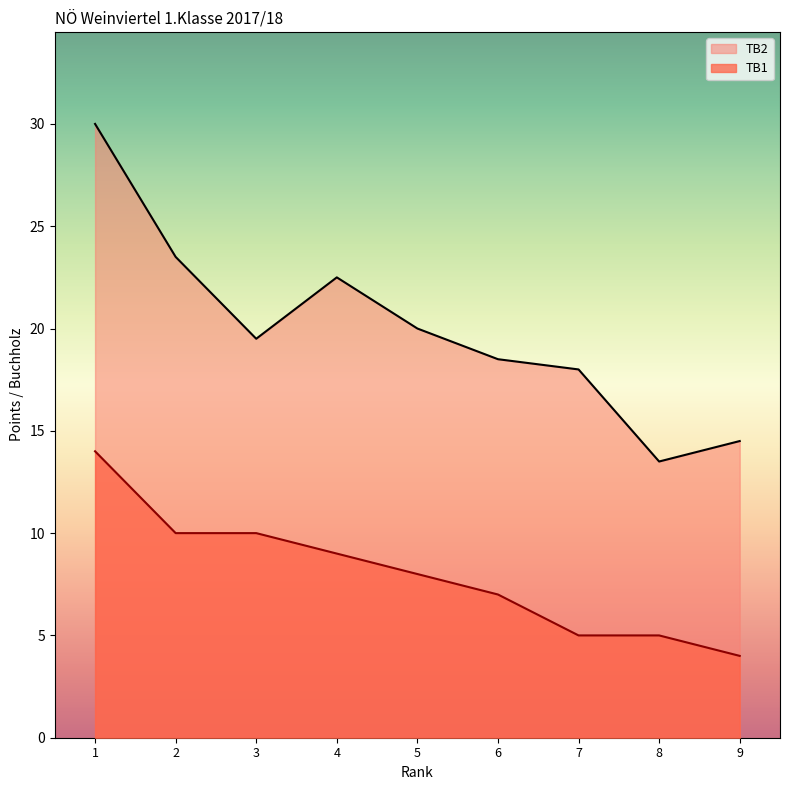

True or false: TB1 has more than 0 interior local peaks.

False